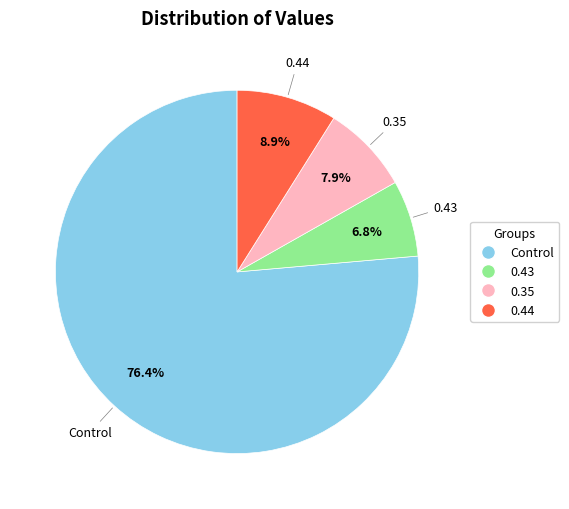

Which has a higher value, Control or 0.43?

Control